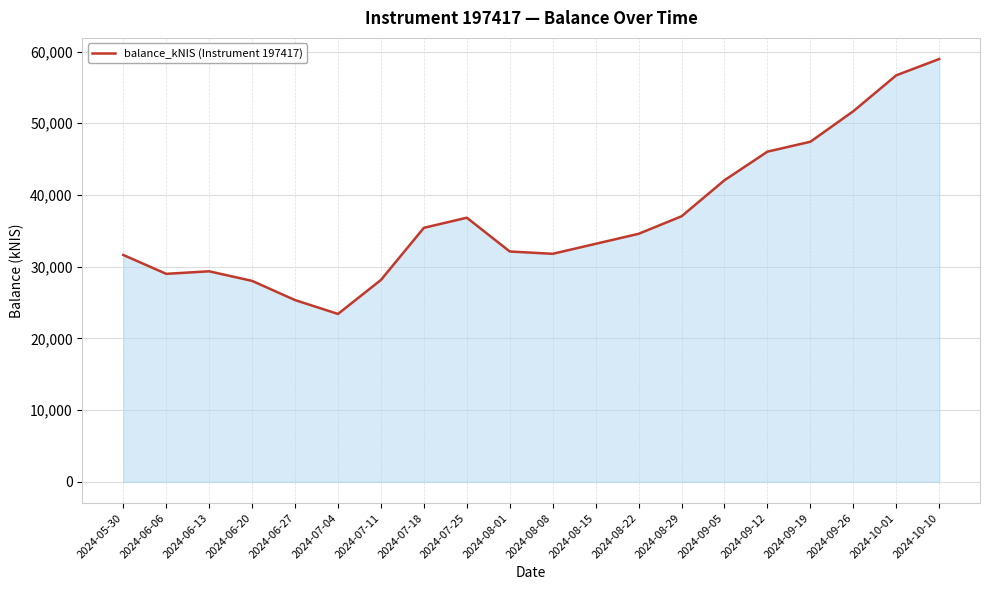

What is the approximate value at 2024-08-15?

33194.7